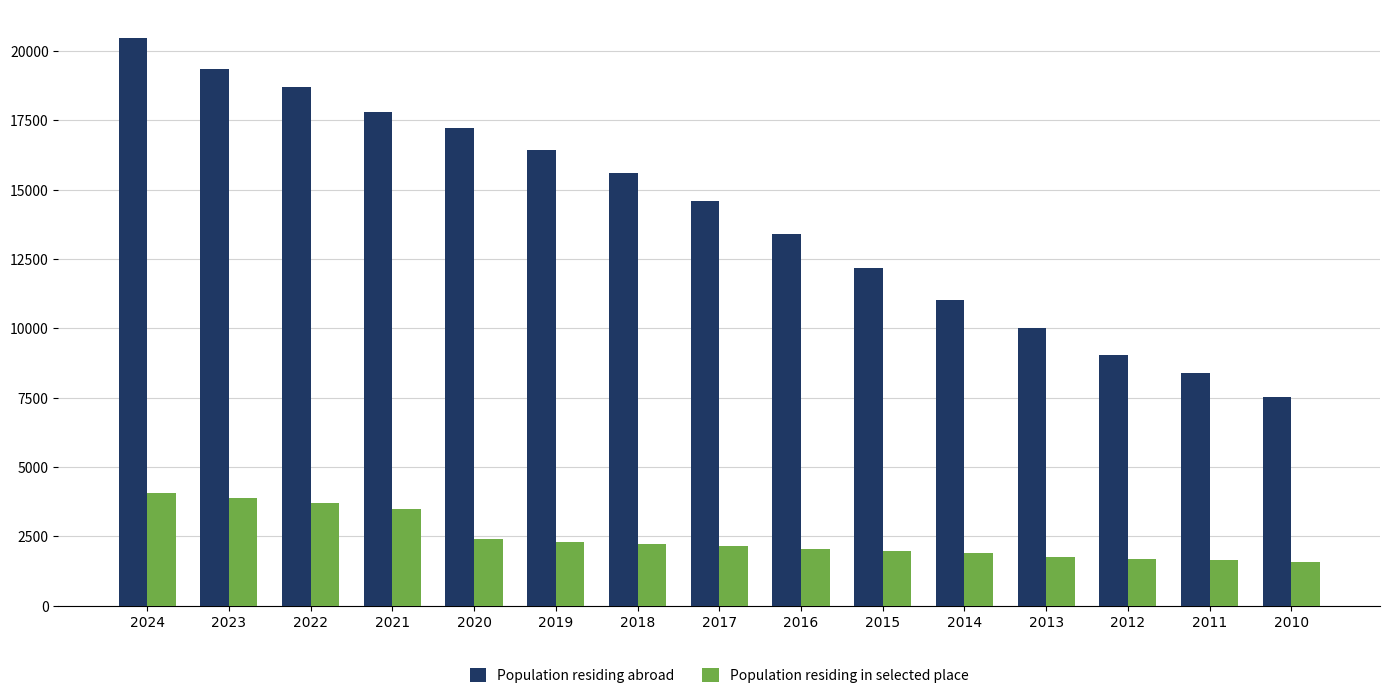

At which label is Population residing abroad closest to 14008?

2017